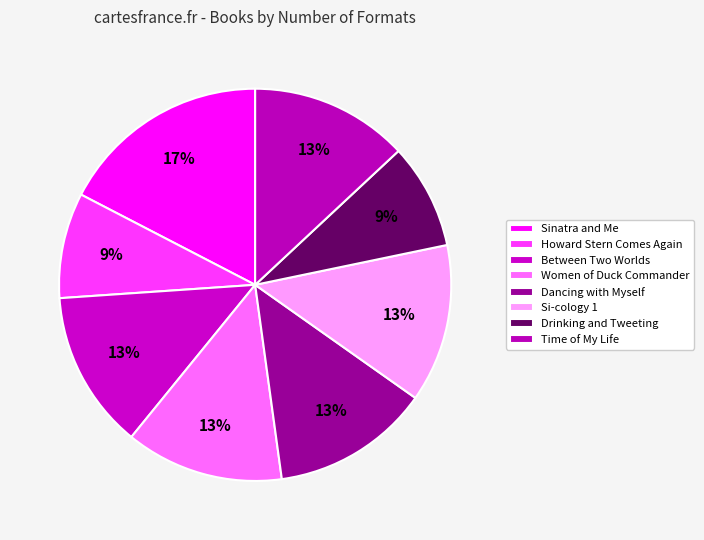

How many segments does this pie chart have?

8